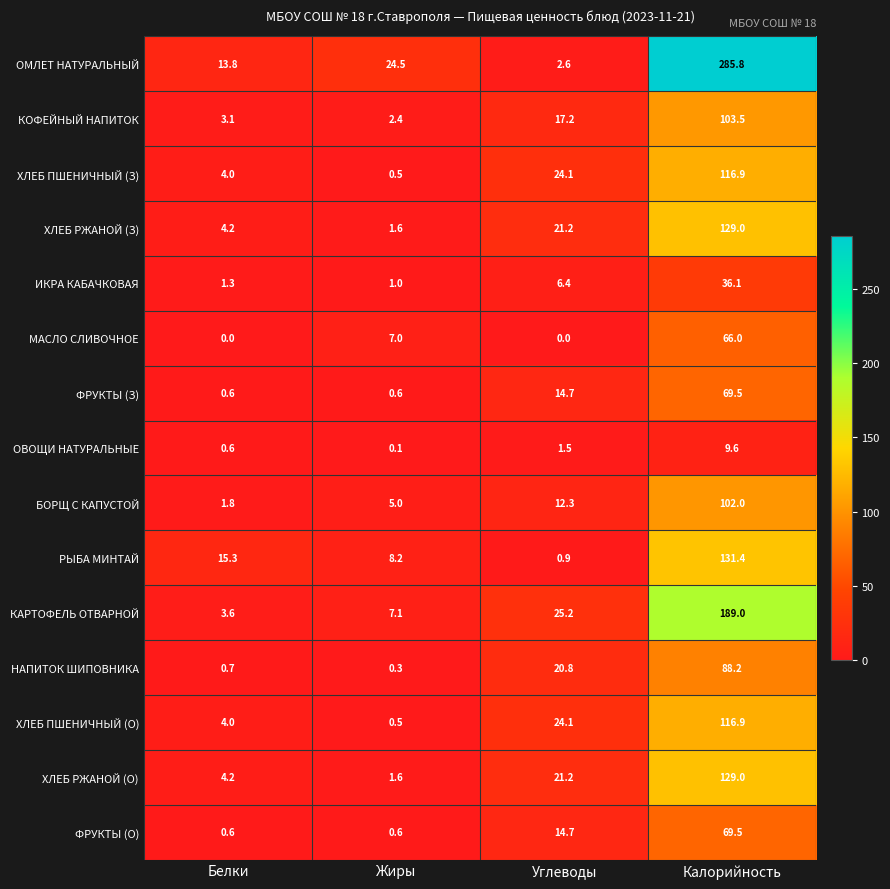

Is it true that БОРЩ С КАПУСТОЙ equals 1.8 at Белки?

True